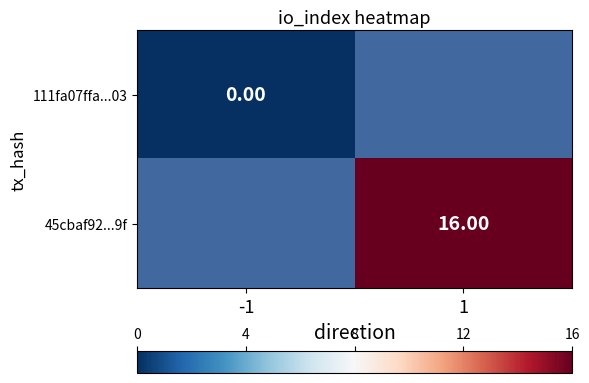

How many distinct data groups are displayed?

2